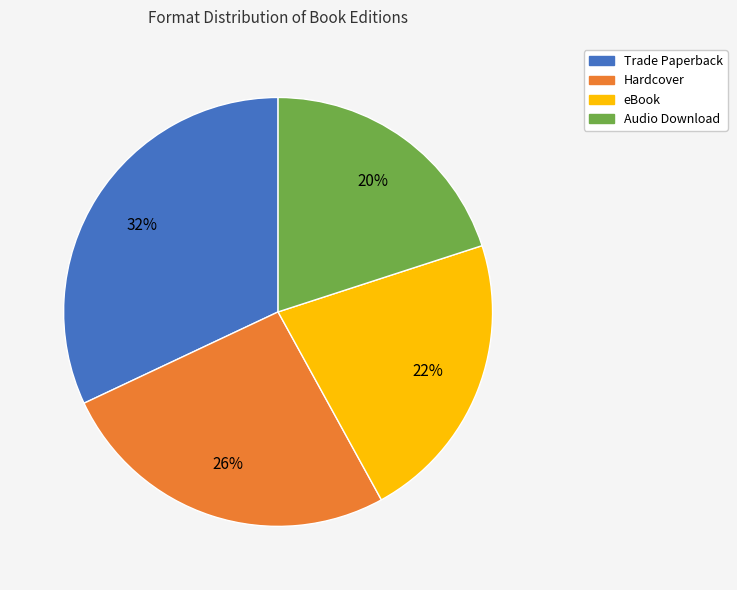

Rank the categories by value from lowest to highest.

Audio Download, eBook, Hardcover, Trade Paperback